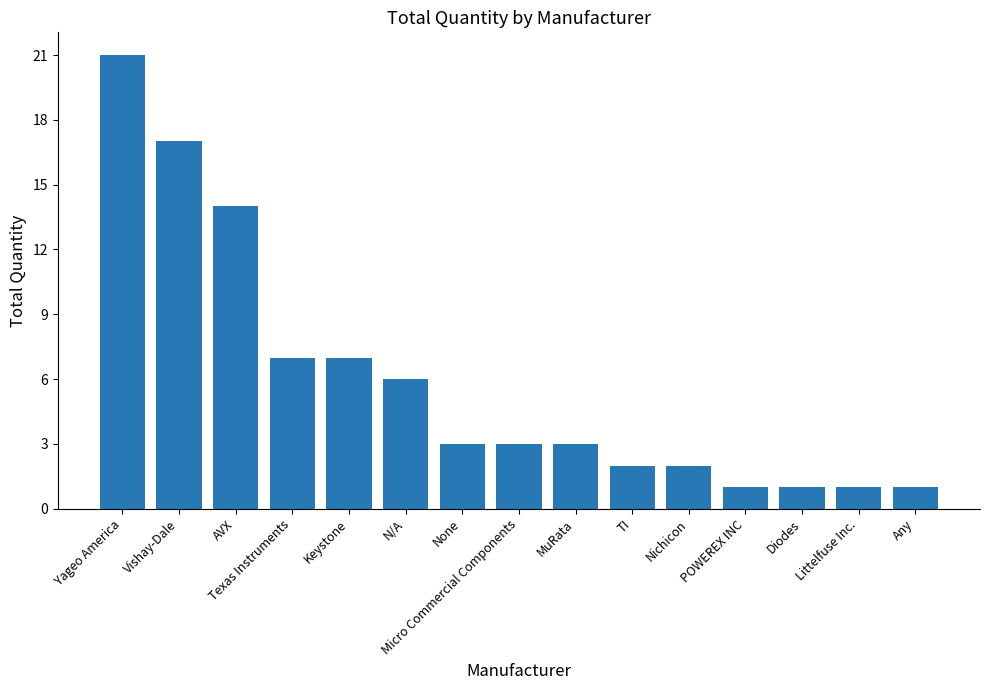

Where is the data nearest to the value 11?

AVX